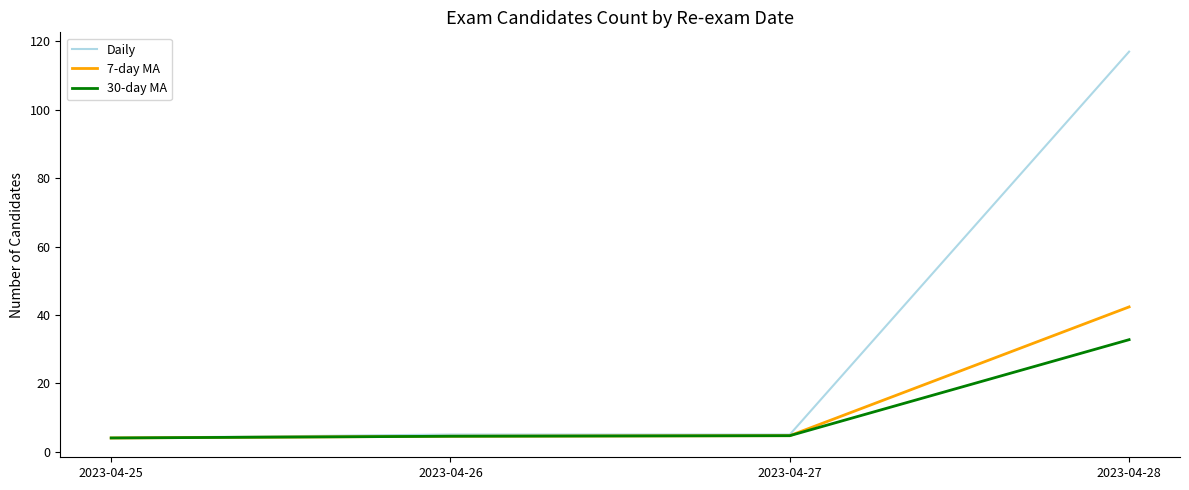

Which label corresponds to the largest value in the chart?

2023-04-28